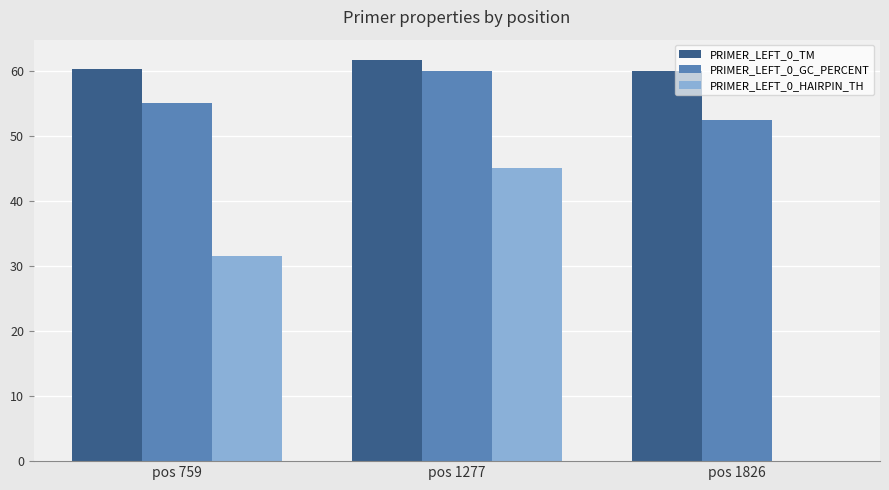

Which series has the largest total across all categories?

PRIMER_LEFT_0_TM